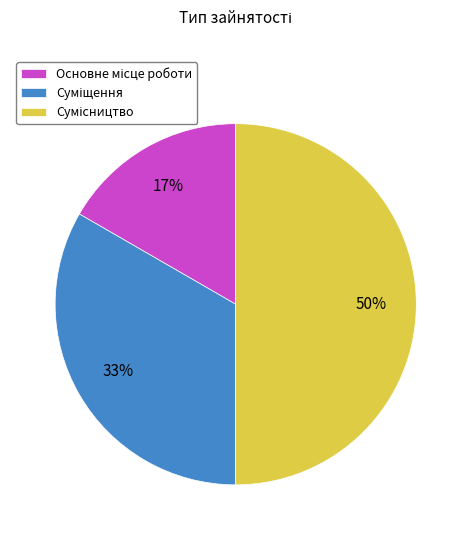

How many slices are in this pie chart?

3